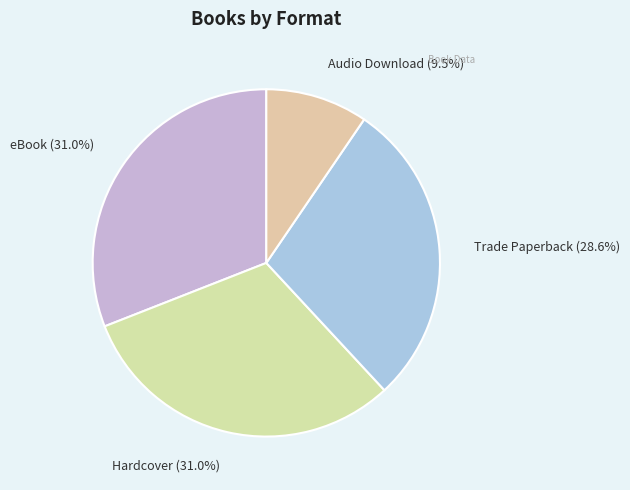

How many segments does this pie chart have?

4